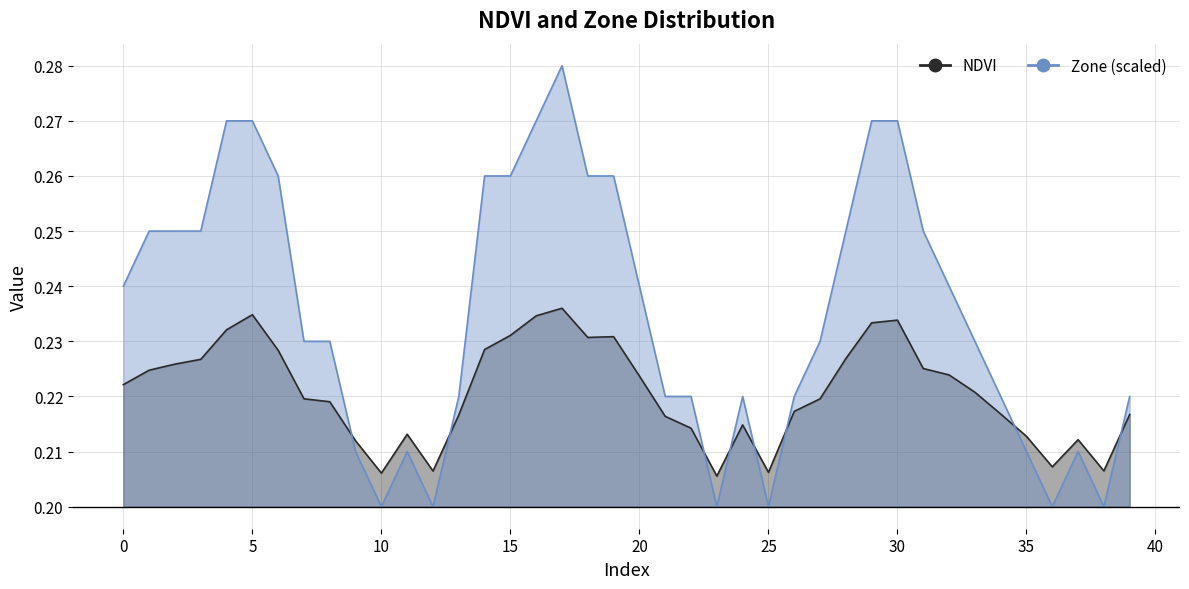

Which series changed the most between 0 and 21?

Zone